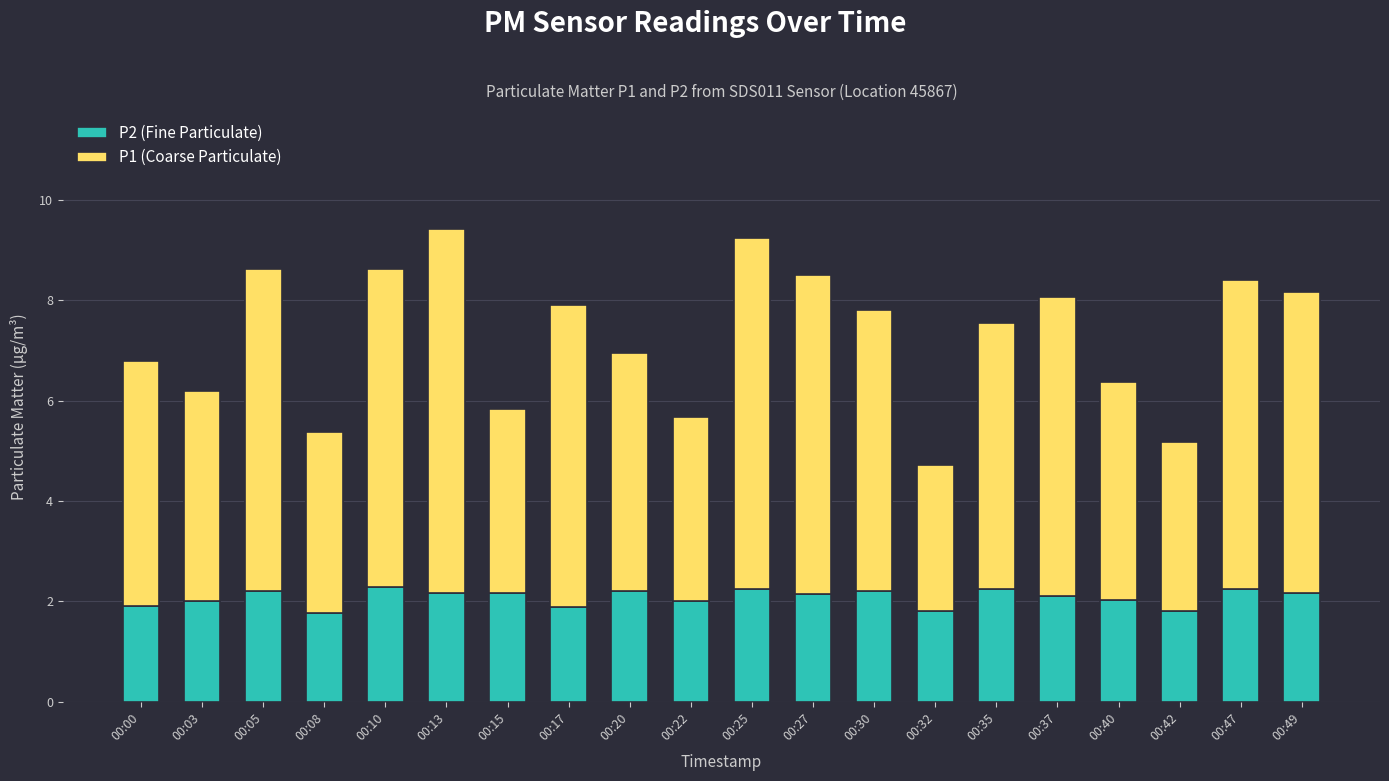

What is the total value across all series at 00:00?

6.8